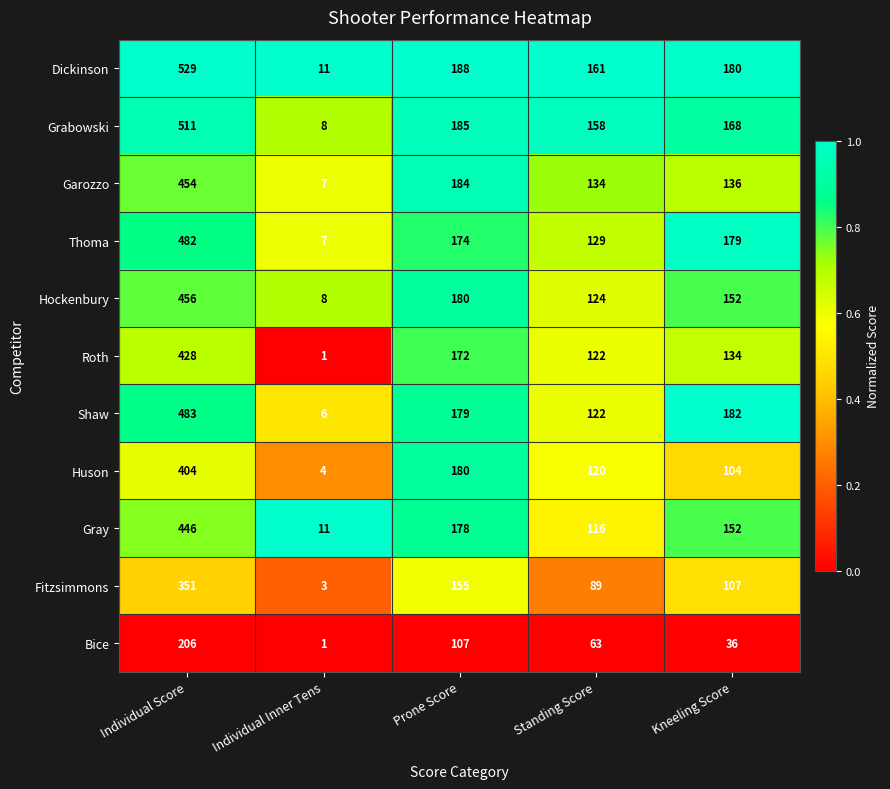

Which category has the lowest value in the Gray series?

Individual Inner Tens